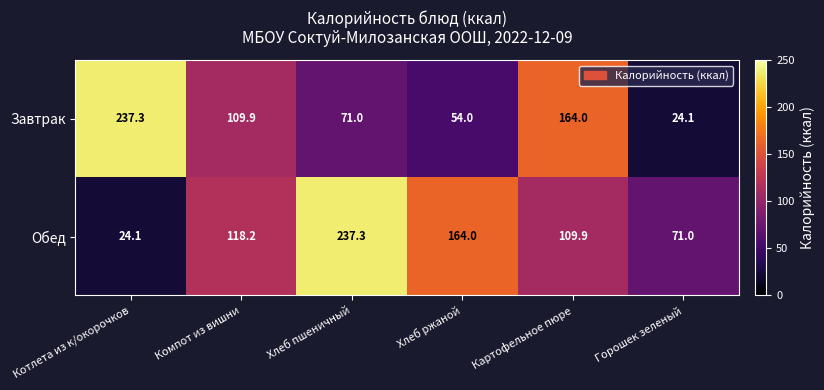

At which category is the sum across all series the highest?

Хлеб пшеничный